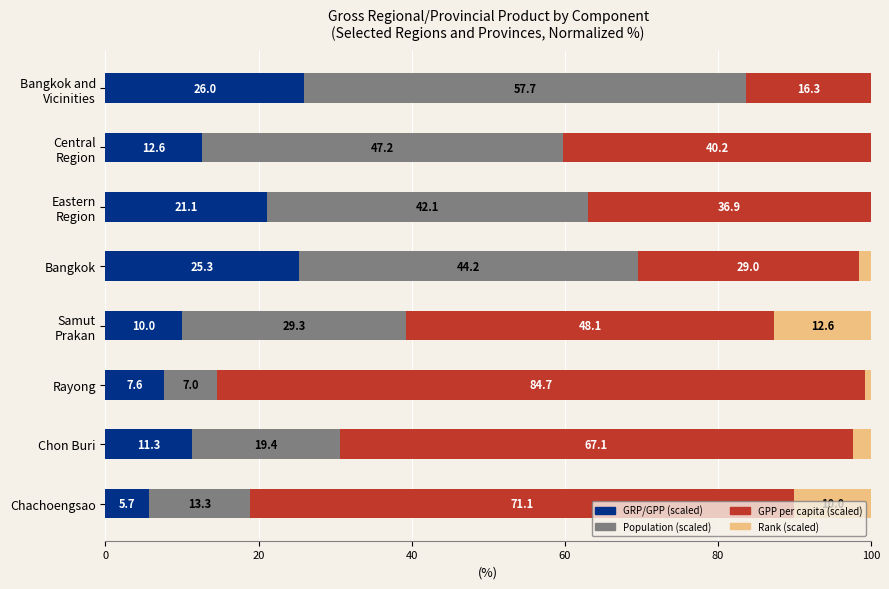

True or false: GRP/GPP (scaled) has a value of 7.6 at Rayong.

True